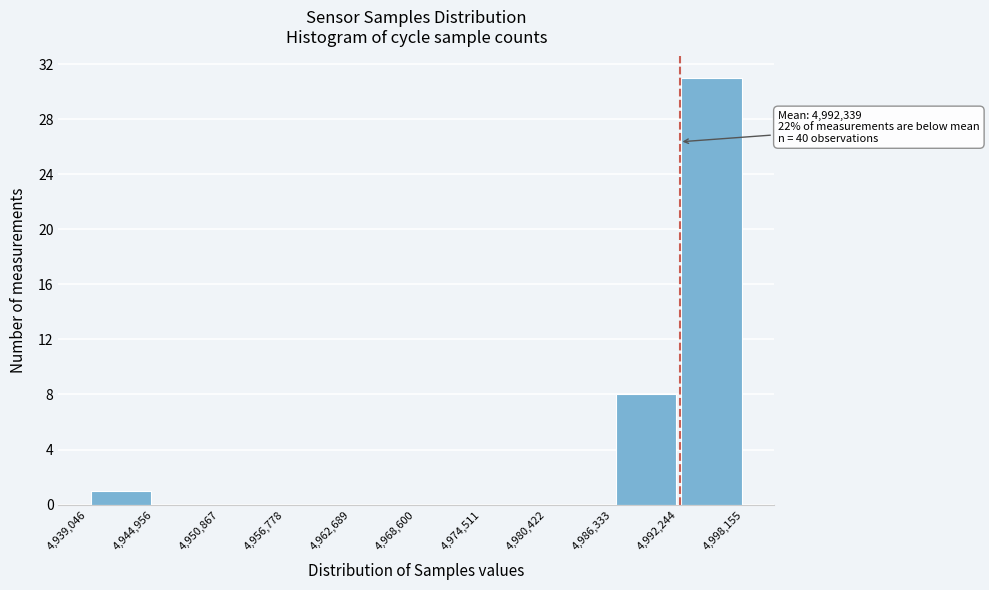

Which range on the x-axis has the tallest bar?

4,992,244 to 4,998,155